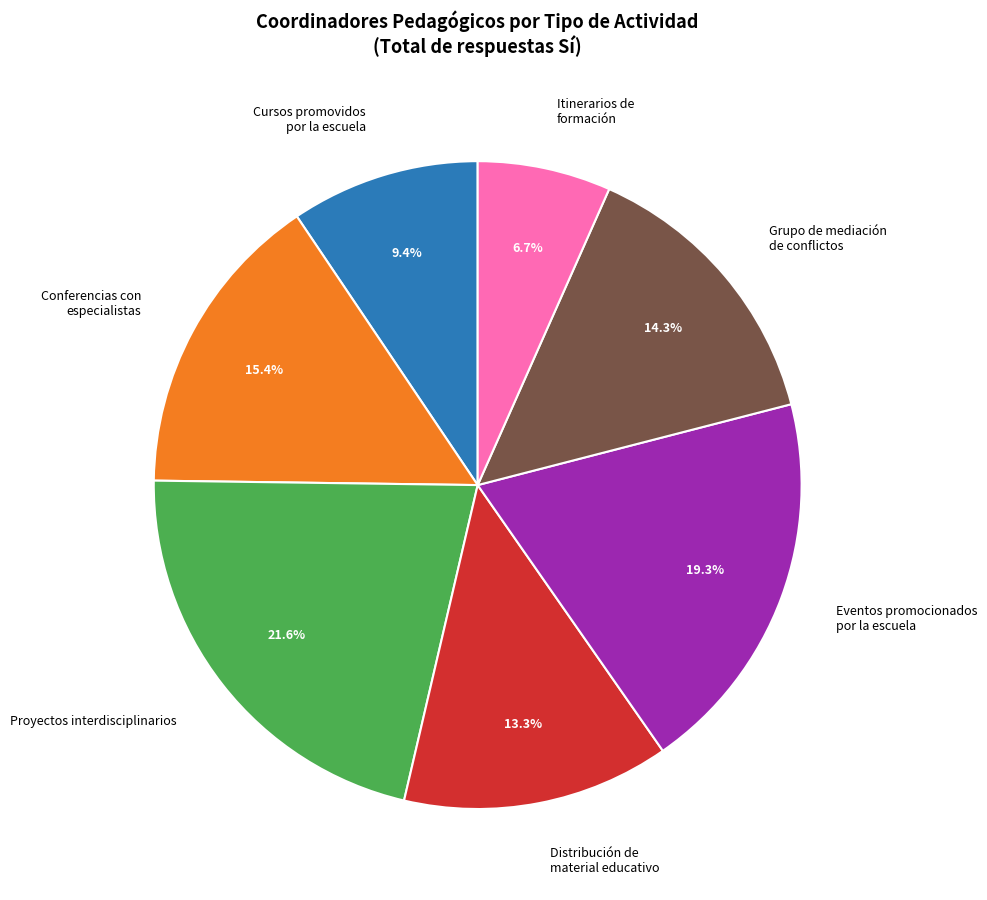

Do Proyectos interdisciplinarios and Conferencias con especialistas together represent more than half of the pie?

No